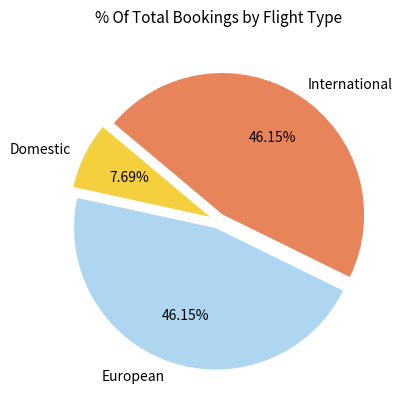

To the nearest percent, what is the difference between the largest and smallest slice percentages?

38%